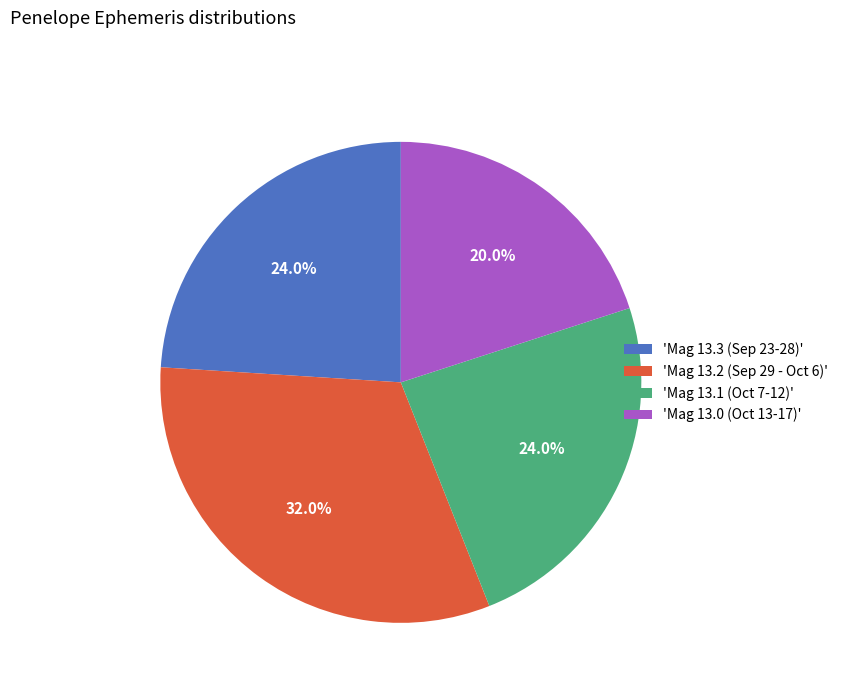

How many segments does this pie chart have?

4